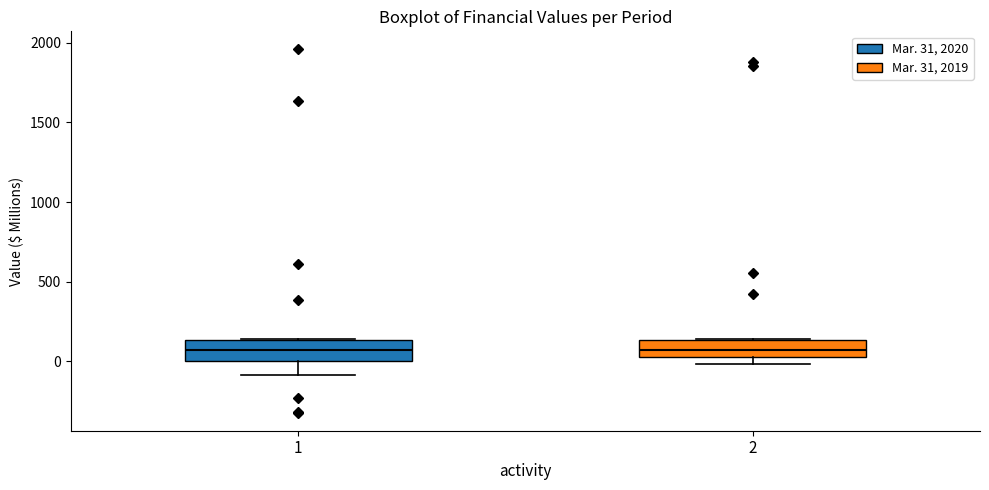

Reading left to right, read every box against the y-axis: the position of its median line, the range the box covers, and the ends of its whiskers. The values are not printed on the chart, so give them approximately, as read against the axis.

1: median 50, box 0 to 150, whiskers -100 to 150
2: median 50 (inside the box), box 50 to 150, whiskers 0 to 150